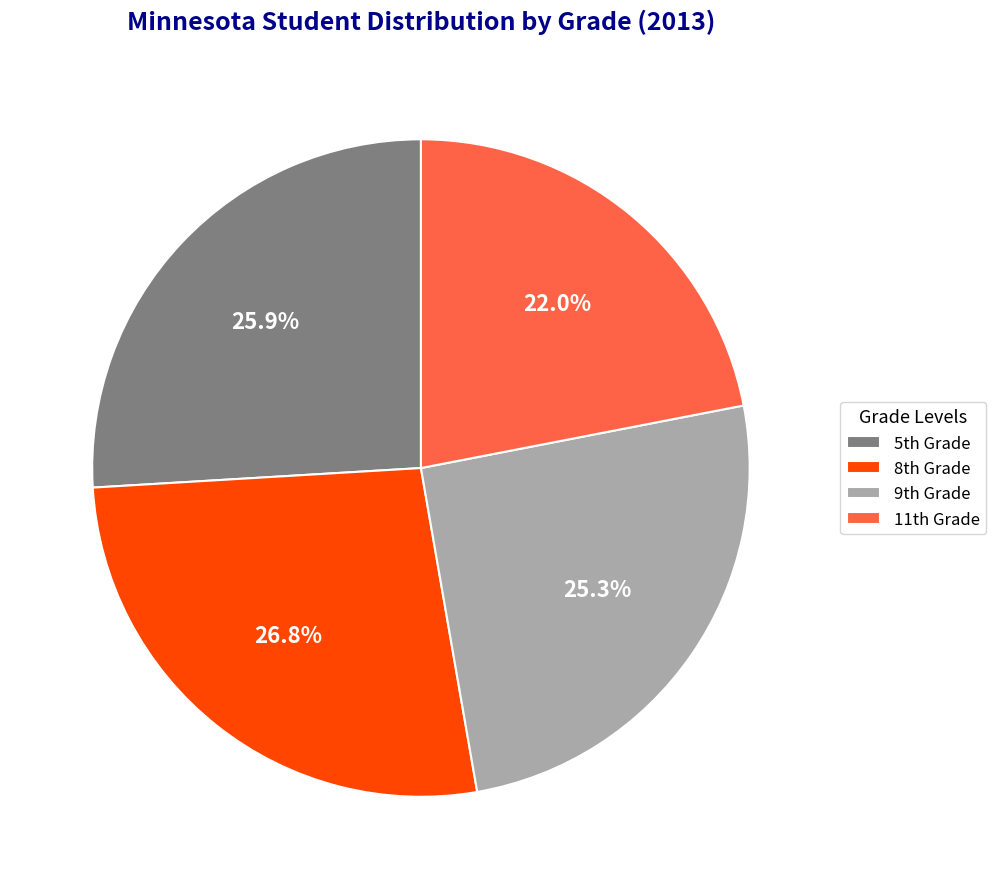

How many segments does this pie chart have?

4